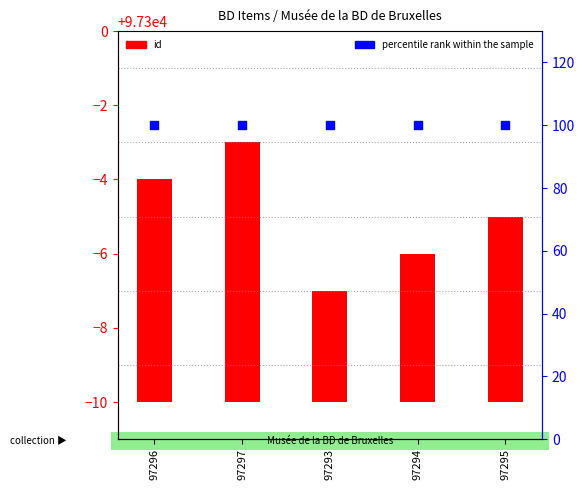

At which category is the sum across all series the highest?

97297